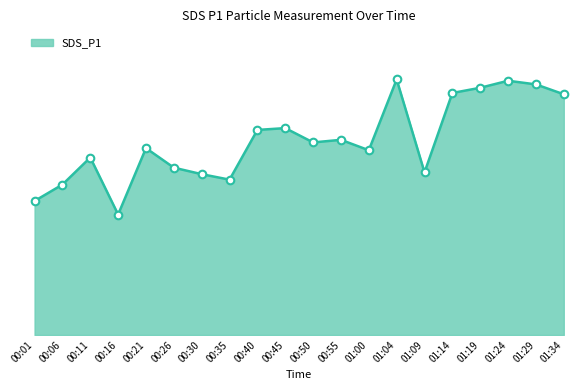

Between 00:40 and 00:16, which is larger?

00:40